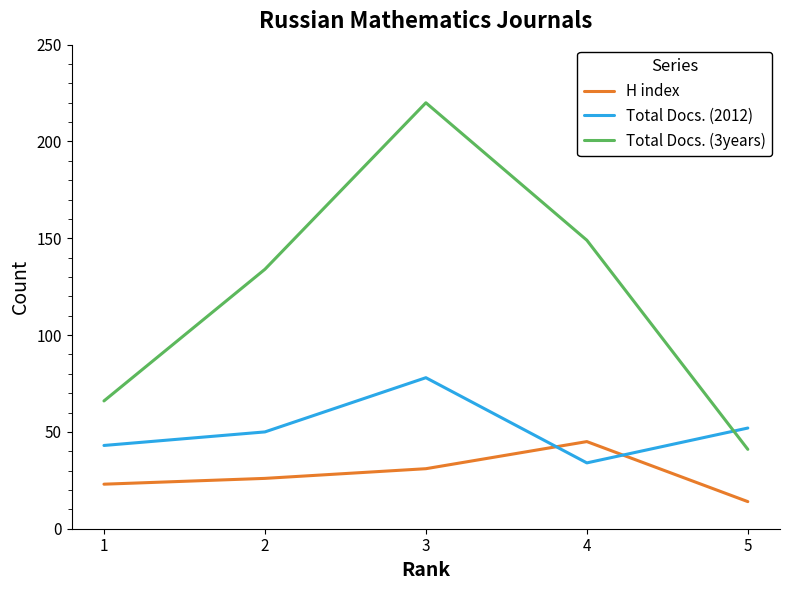

At which category is the sum across all series the highest?

3